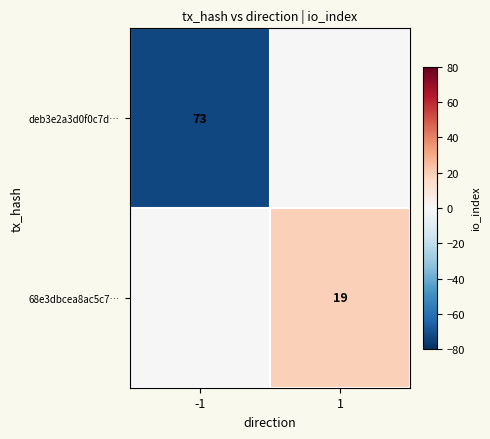

Is the value of 68e3dbcea8ac5c7… at 1 greater than the value of deb3e2a3d0f0c7d… at -1?

No